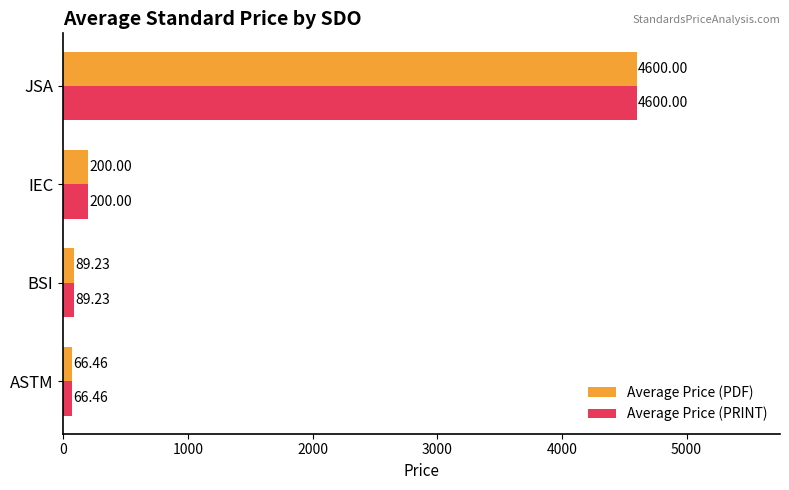

What is the difference between the maximum and minimum values in the Average Price (PDF) series?

4533.5